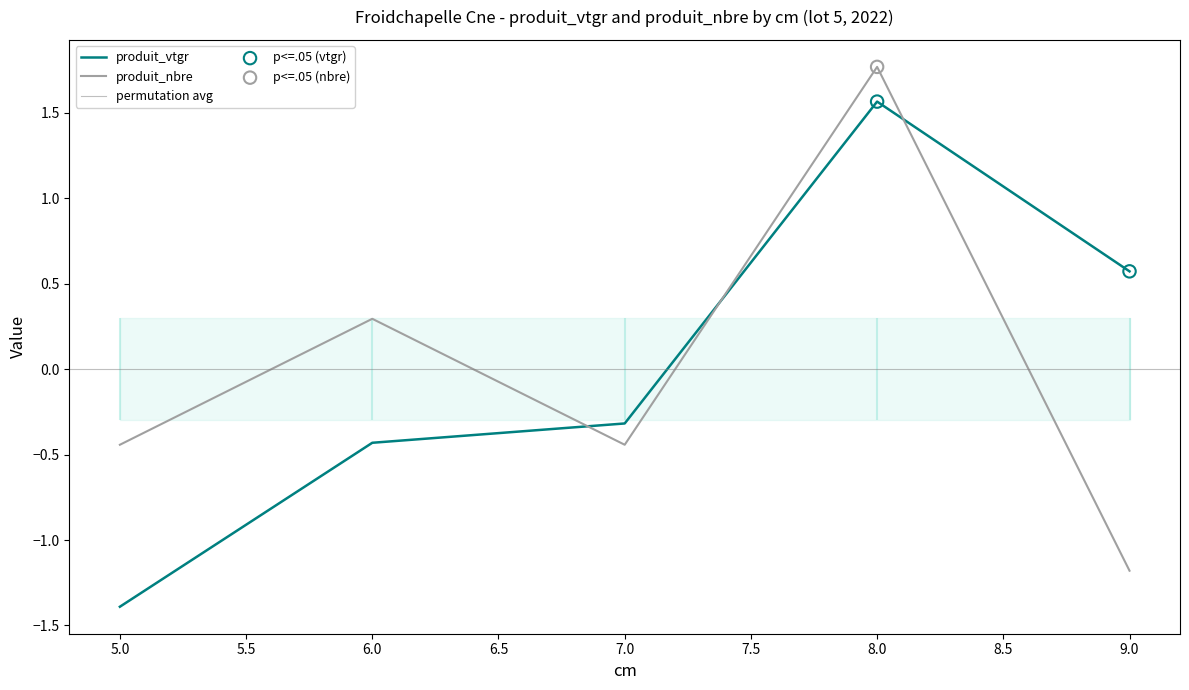

Which series contains the lowest Y value?

produit_vtgr